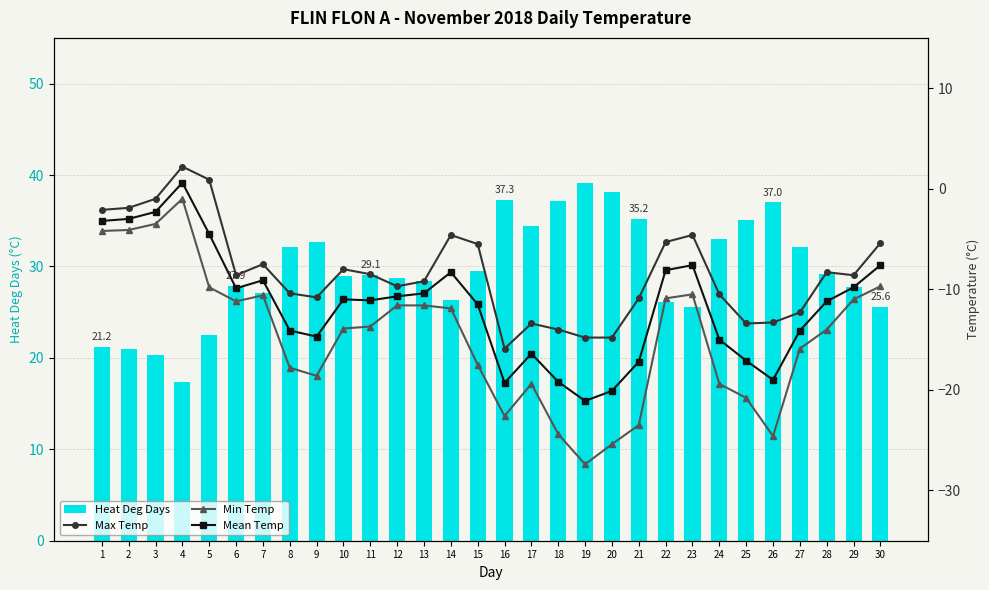

What is the highest value of the Min Temp series?

-1.0